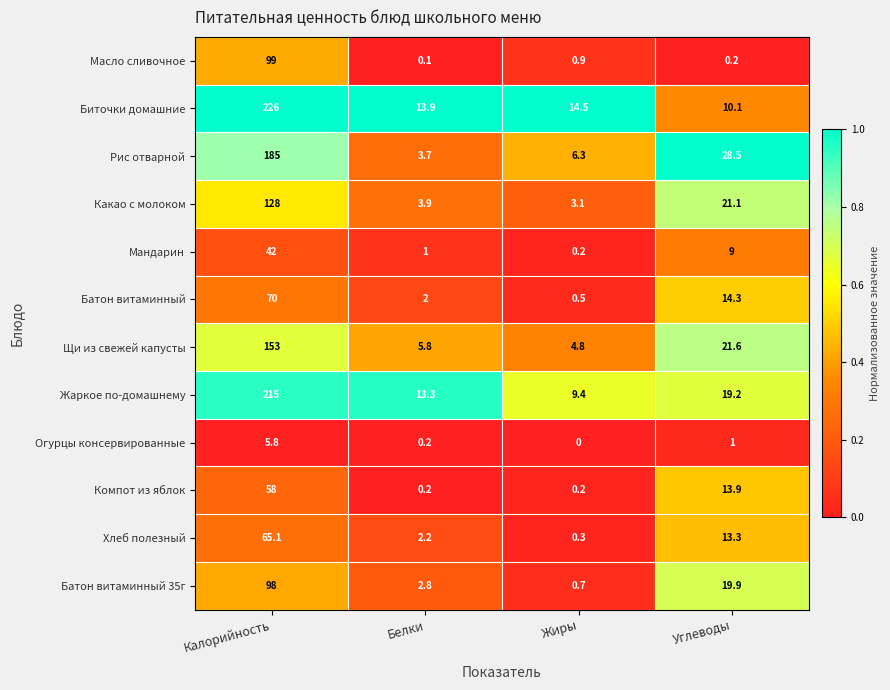

At which category is the sum across all series the highest?

Калорийность